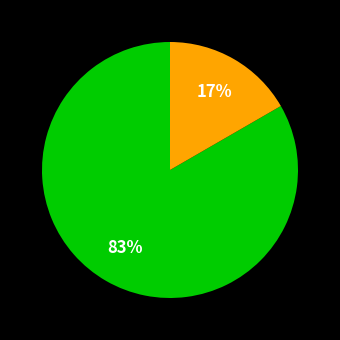

To the nearest percent, what is the average slice percentage?

50%